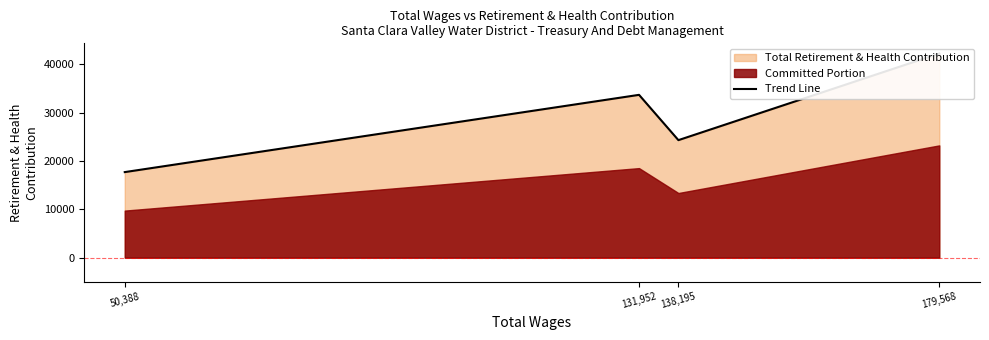

What is the greatest value displayed?

42199